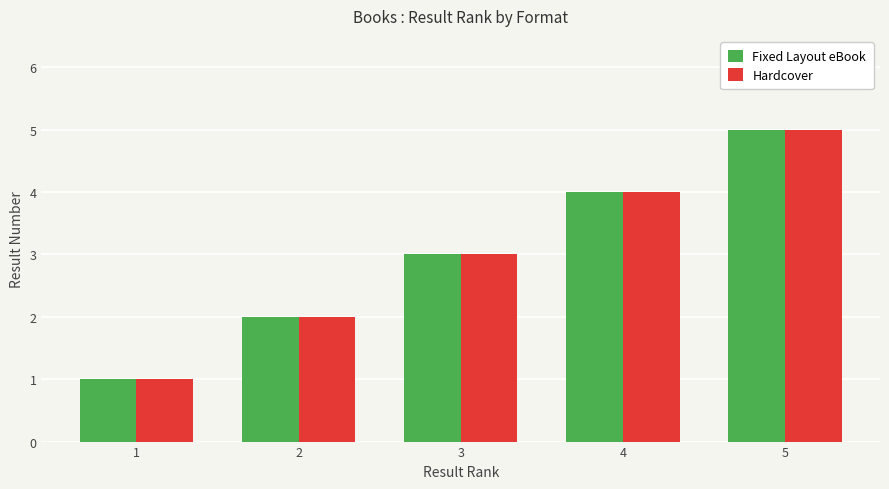

Is it true that Fixed Layout eBook equals 5 at 5?

True